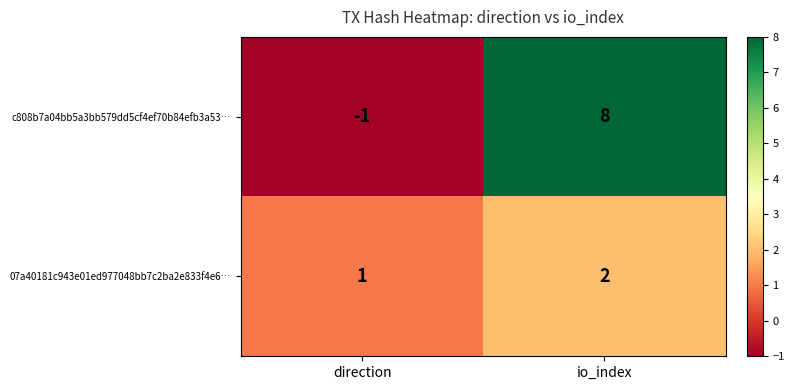

How many data points in 07a40181c943e01ed977048bb7c2ba2e833f4e6… are less than 2?

1